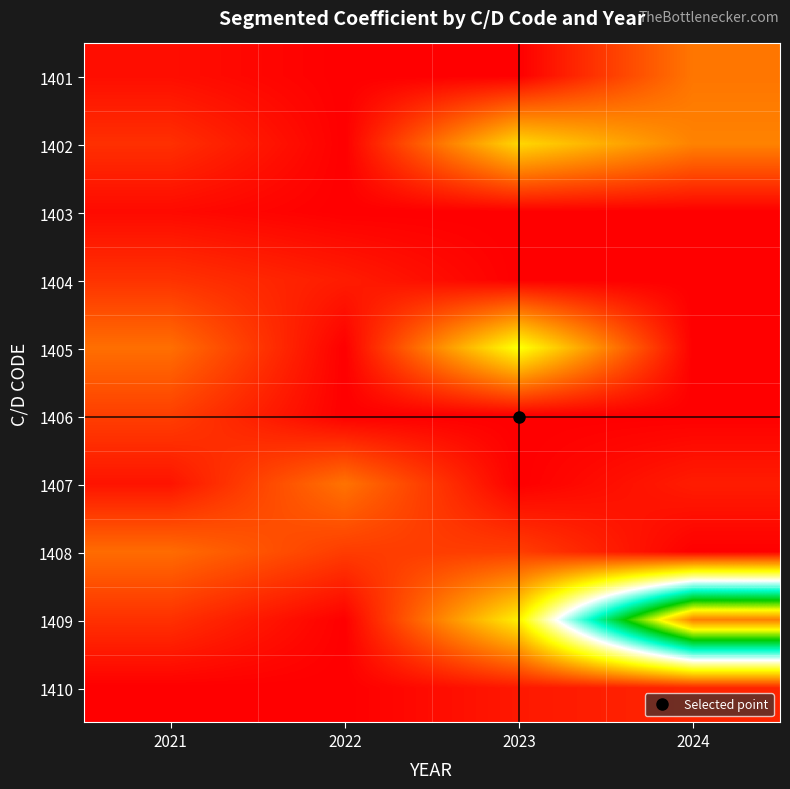

Reading left to right, list all the values displayed in this chart.

1401: 2021=4.1	2022=0.0	2023=0.0	2024=33.1
1402: 2021=13.4	2022=0.0	2023=60.1	2024=36.5
1403: 2021=3.0	2022=0.0	2023=0.0	2024=0.0
1404: 2021=14.1	2022=8.1	2023=0.0	2024=0.0
1405: 2021=31.0	2022=0.0	2023=72.8	2024=0.0
1406: 2021=17.6	2022=0.0	2023=0.0	2024=0.0
1407: 2021=5.7	2022=32.1	2023=0.0	2024=8.1
1408: 2021=30.2	2022=16.9	2023=17.4	2024=0.0
1409: 2021=13.7	2022=0.2	2023=67.2	2024=248.0
1410: 2021=0.0	2022=0.0	2023=7.1	2024=10.6